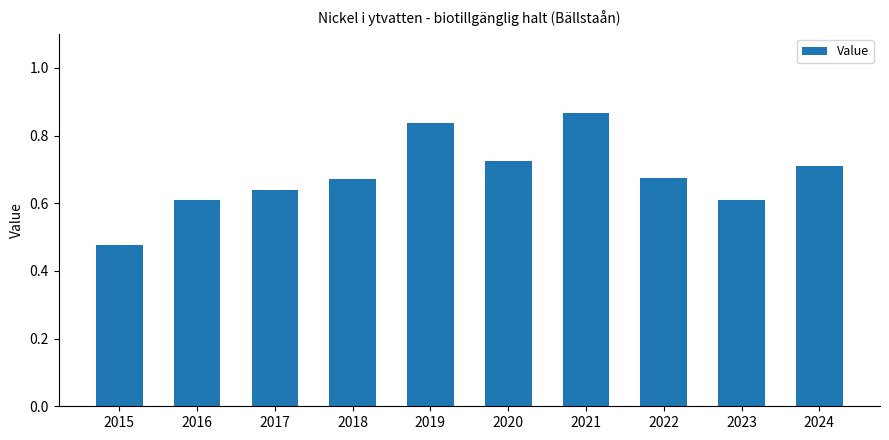

How many series are shown in this chart?

1